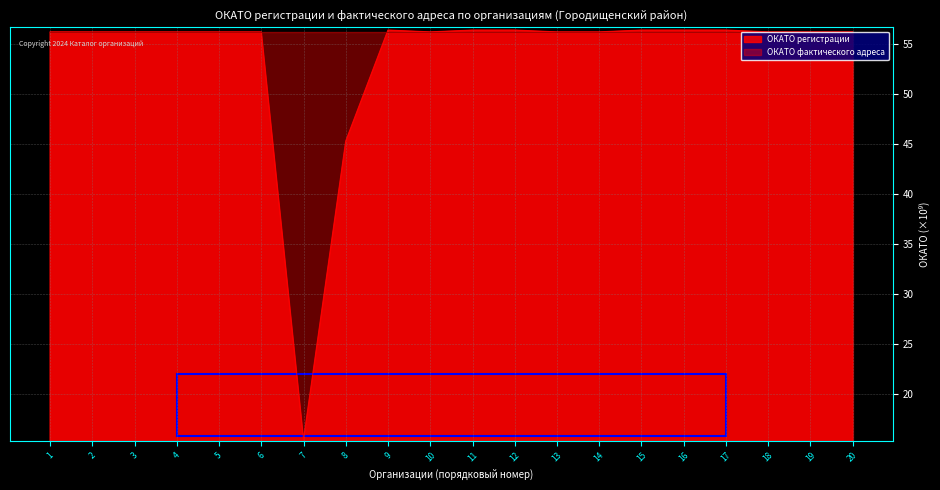

Is it true that ОКАТО фактического адреса equals 80.3 at 16?

False